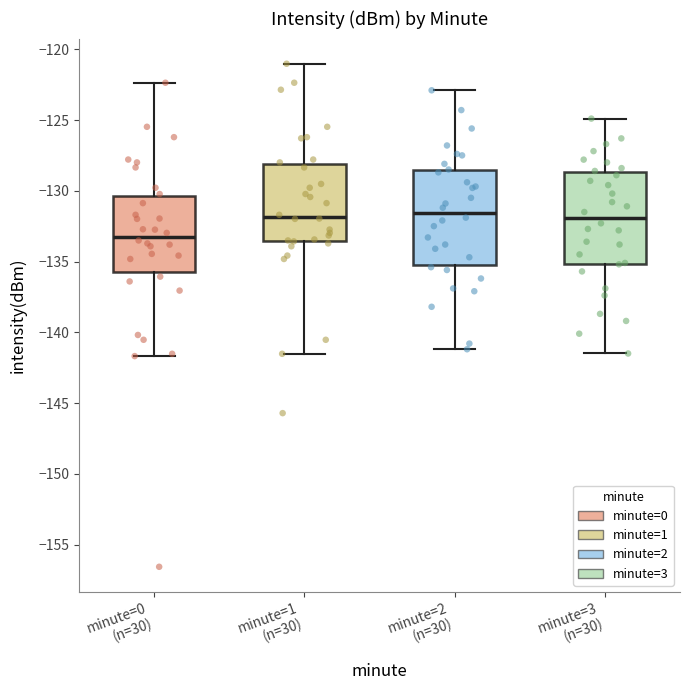

Where does the lower whisker of the box for minute=0 (n=30) end on the y-axis? The values are not printed on the chart, so give them approximately, as read against the axis.

-141.5